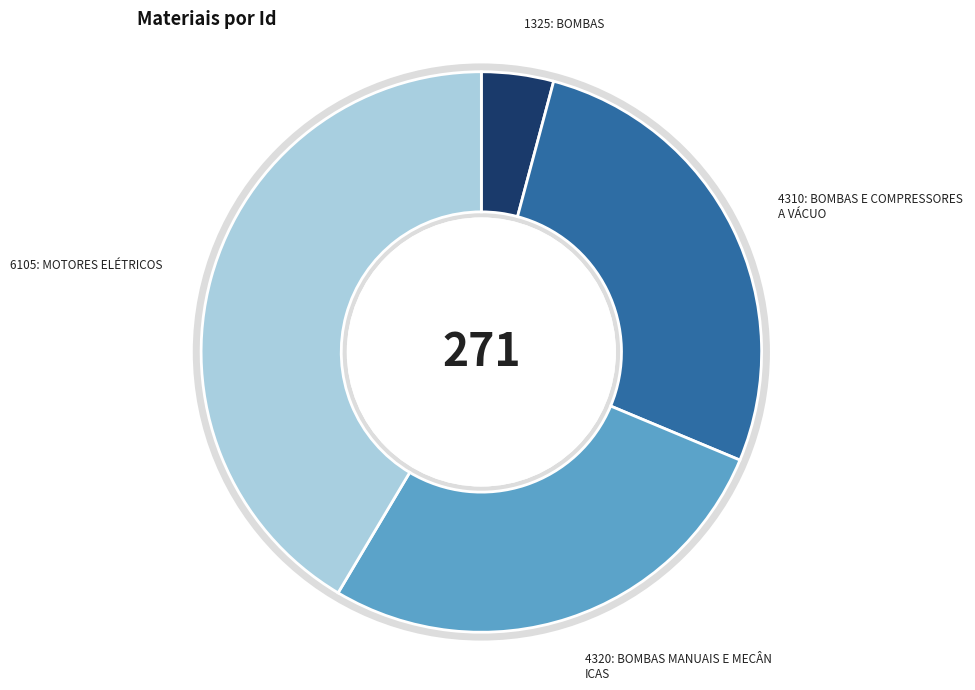

Does any single category account for the majority?

No